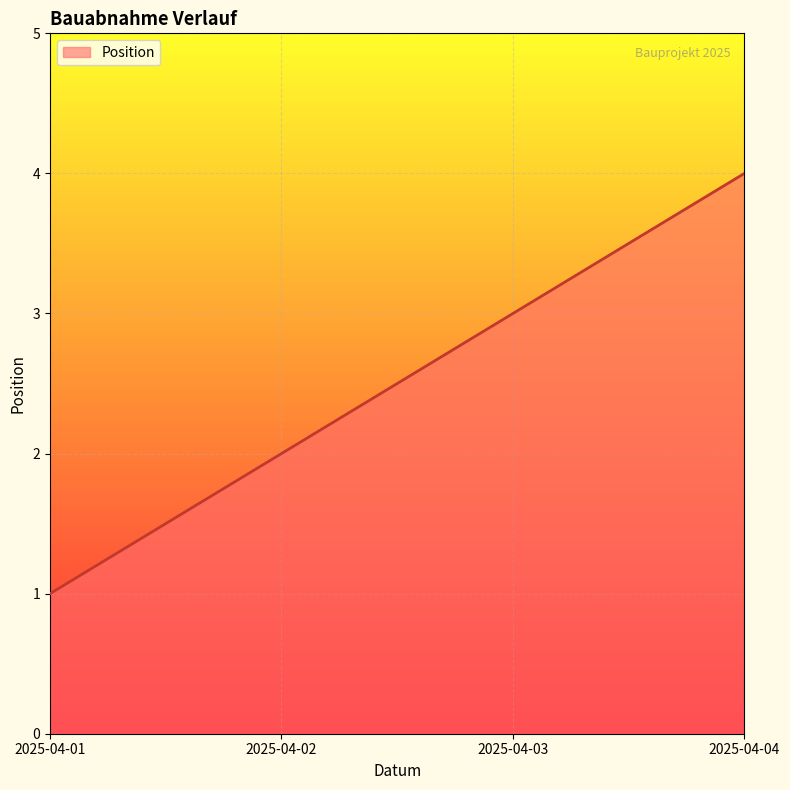

True or false: the data has more than 1 interior local peaks.

False